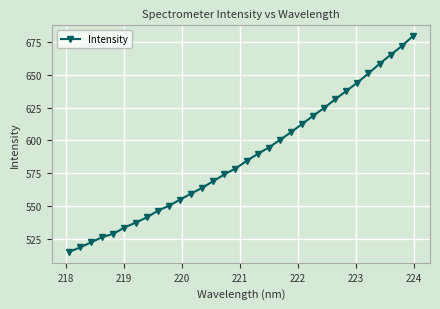

True or false: the data has more than 0 interior local peaks.

False